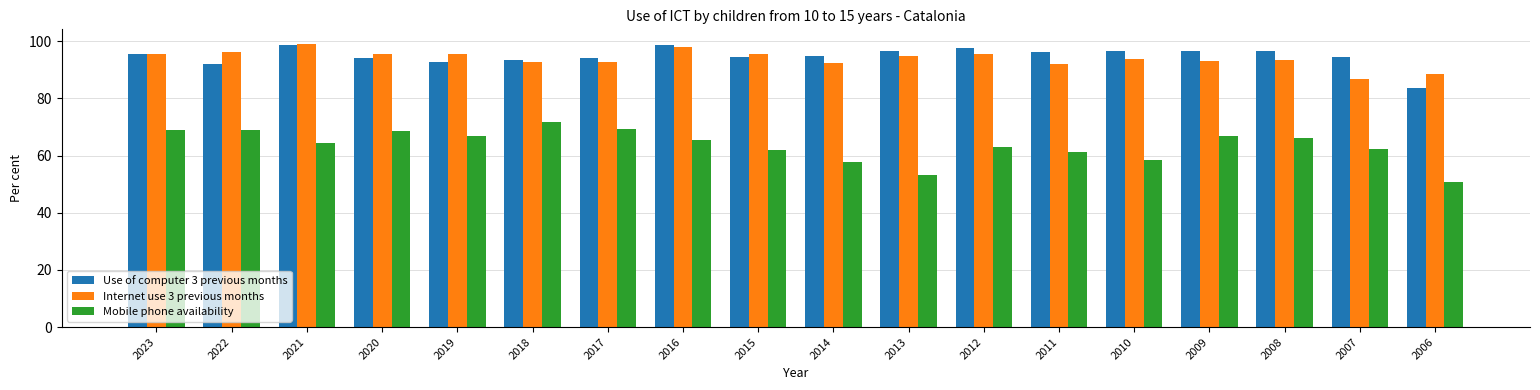

At which label does Use of computer 3 previous months reach its minimum?

2006